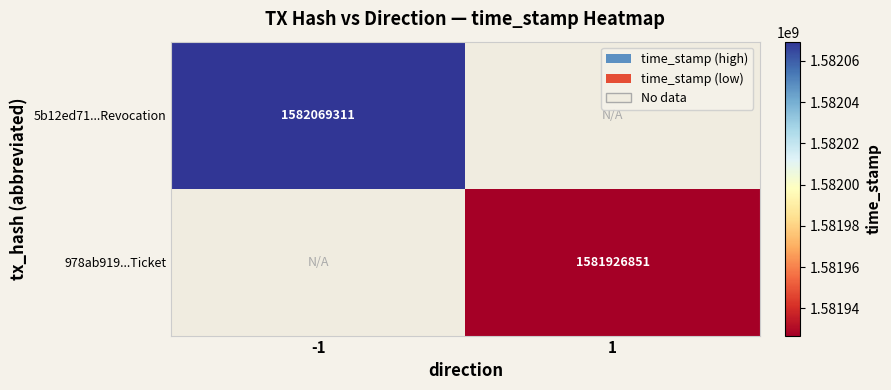

At how many categories does at least one series exceed 805830205?

2